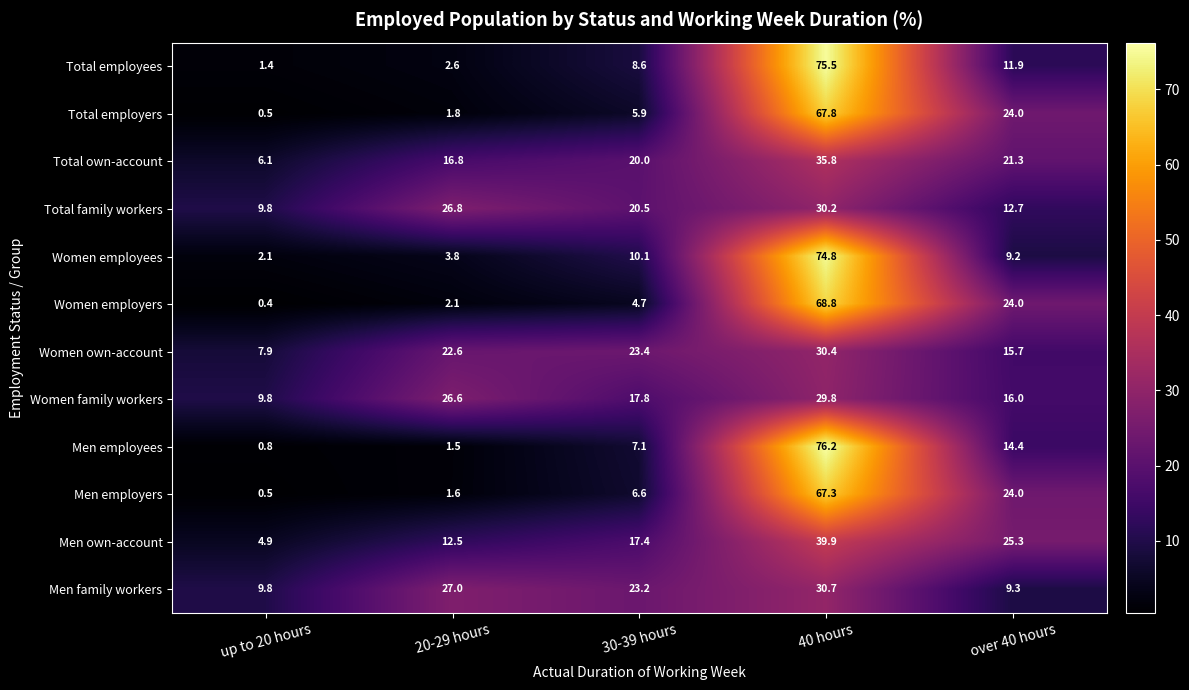

Read the Men own-account value at 30-39 hours.

17.4